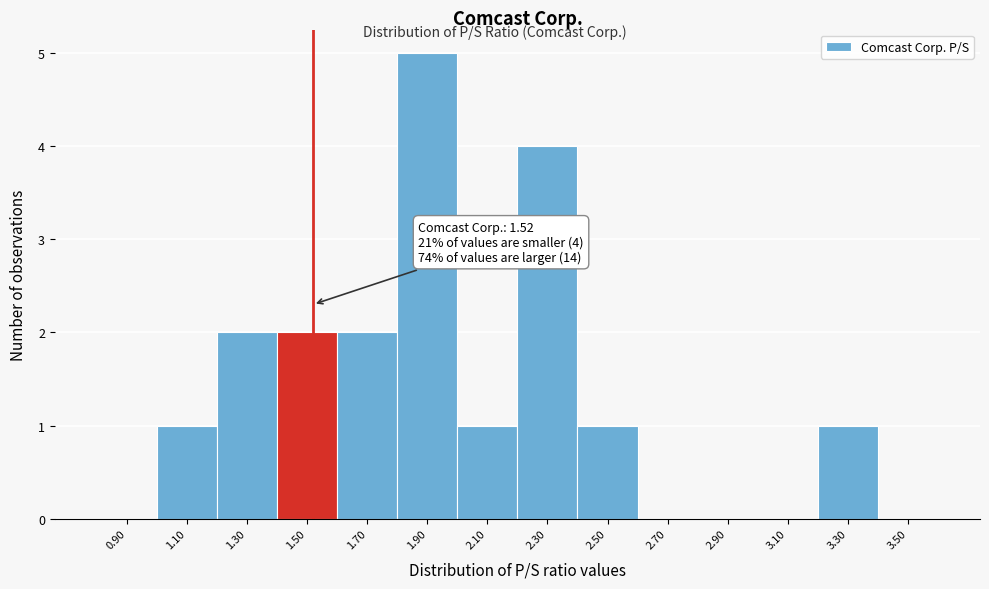

Over which range of the x-axis is the bar tallest?

1.8 to 2.0